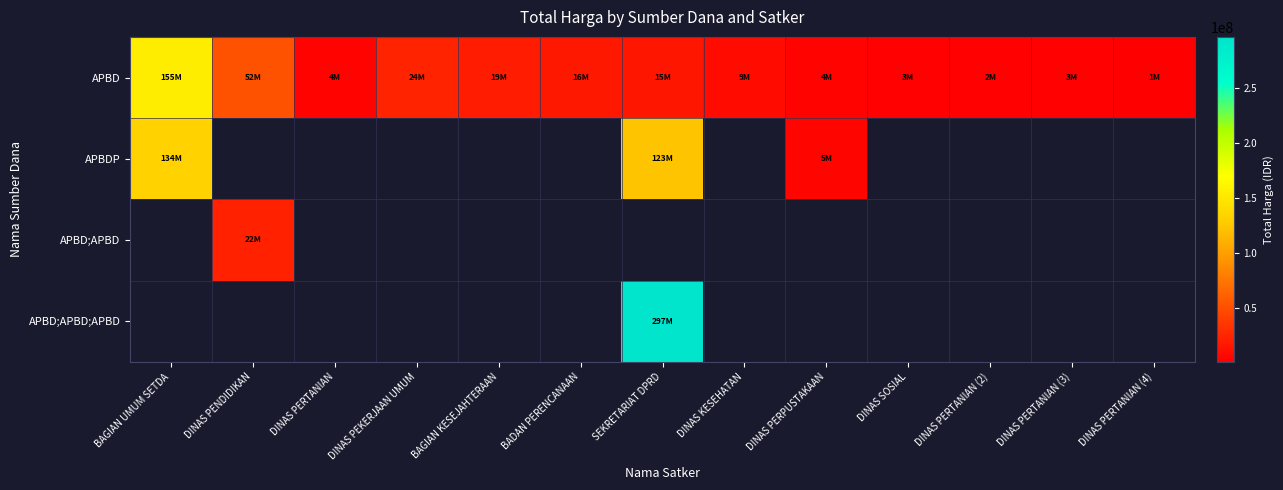

Is the value of APBDP at DINAS PERTANIAN (2) greater than the value of APBD;APBD at SEKRETARIAT DPRD?

No